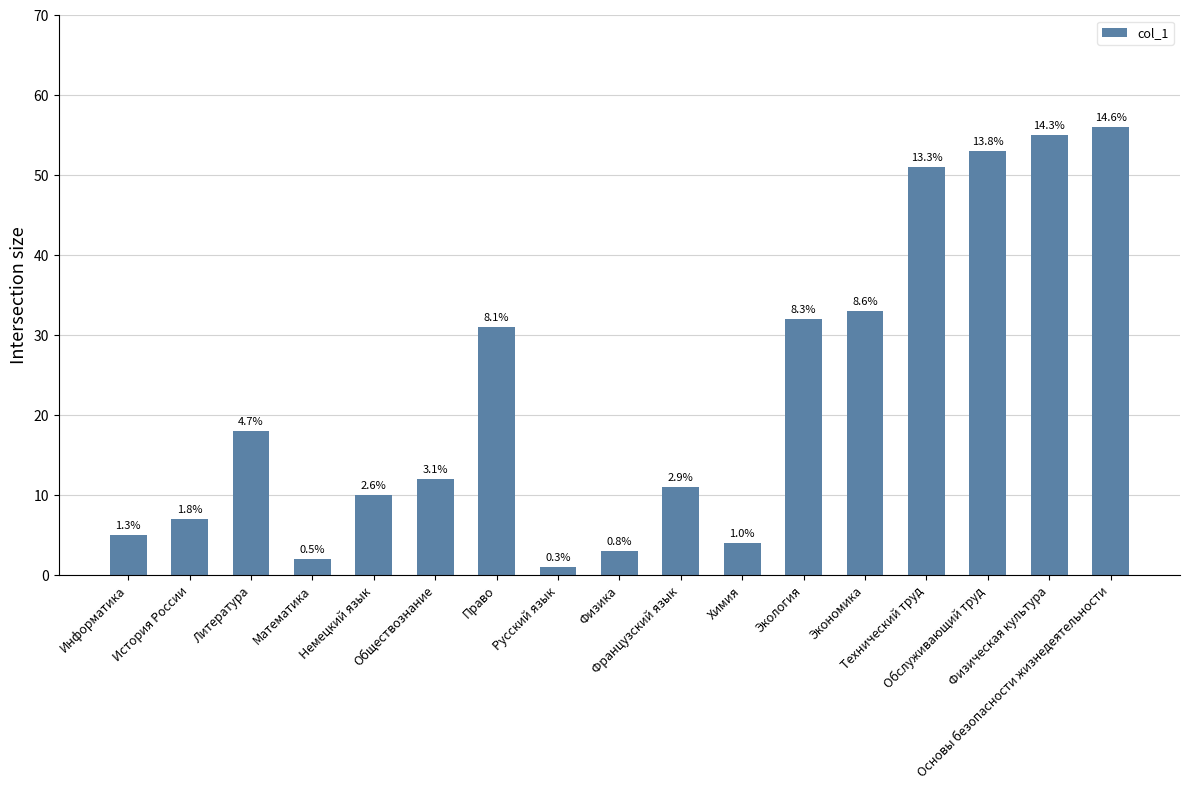

The value at Информатика is 2. True or false?

False